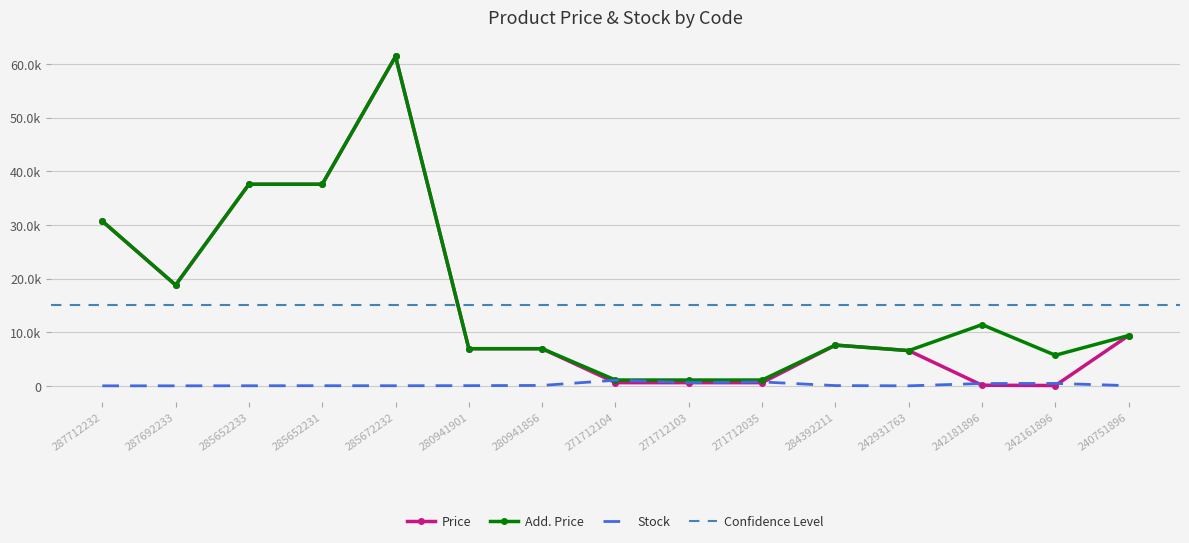

Between 242161896 and 285672232, which is larger?

285672232